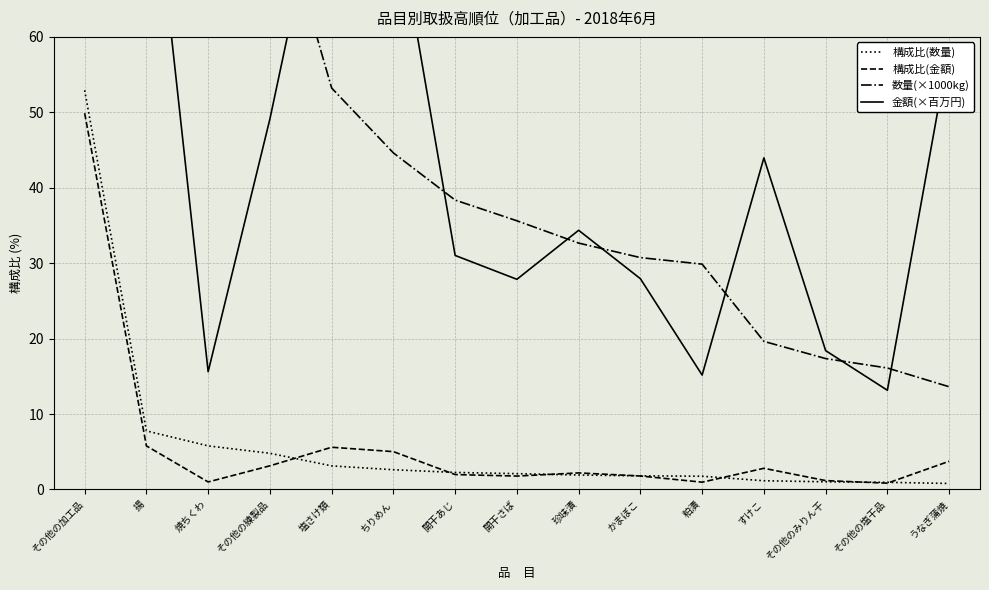

What is the spread (max minus min) of values at その他のみりん干?

17.4